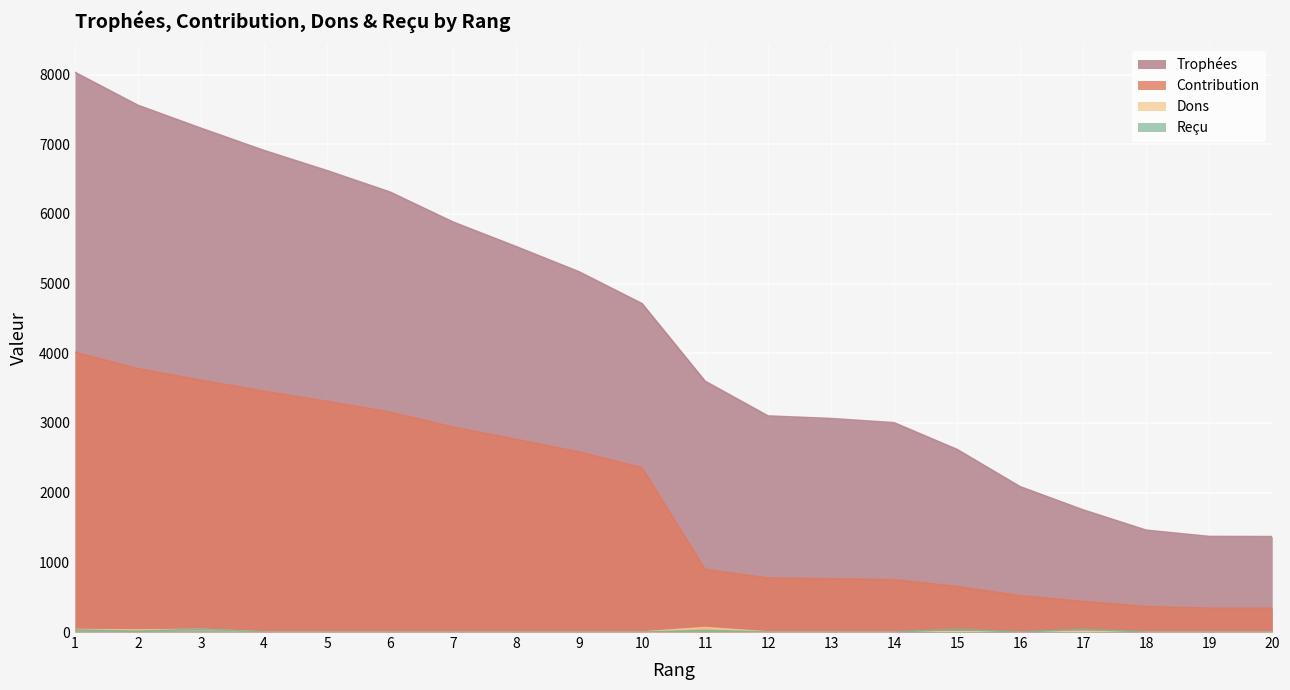

What is the difference between the second highest and second lowest values in the Dons series?

38